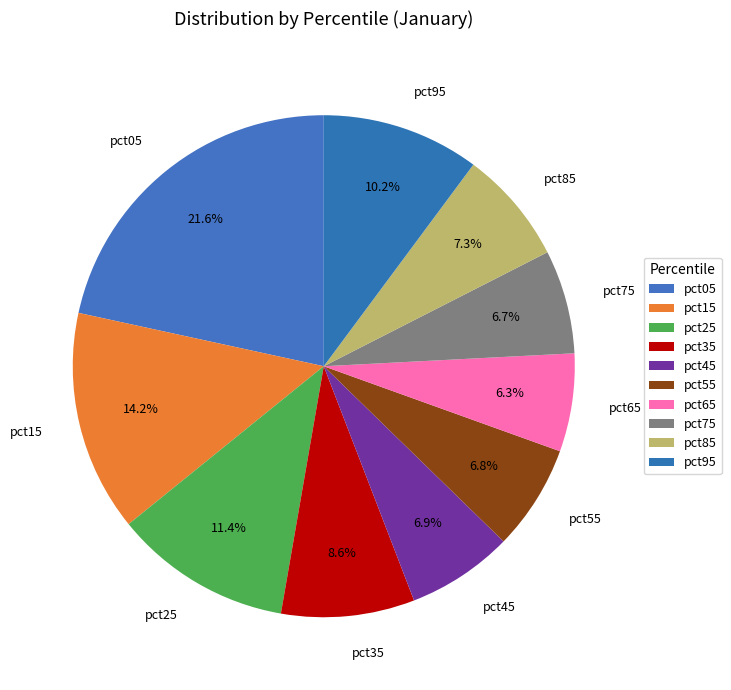

Which category has the biggest portion of the pie?

pct05